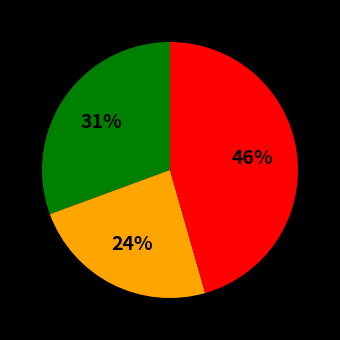

Is there any slice that represents more than half of the pie?

No